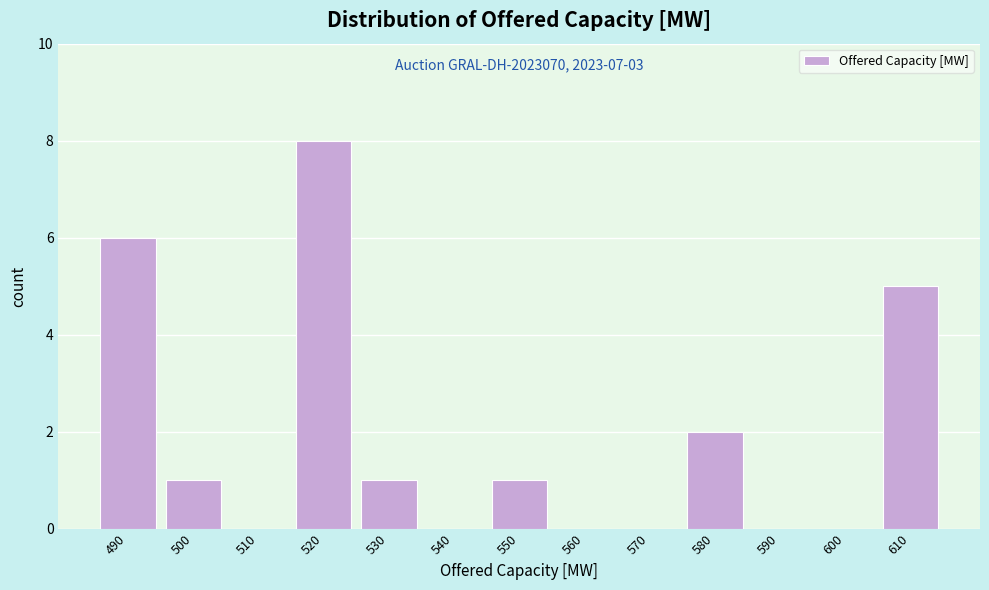

Reading left to right, list all the values displayed in this chart.

490=6	500=1	510=0	520=8	530=1	540=0	550=1	560=0	570=0	580=2	590=0	600=0	610=5